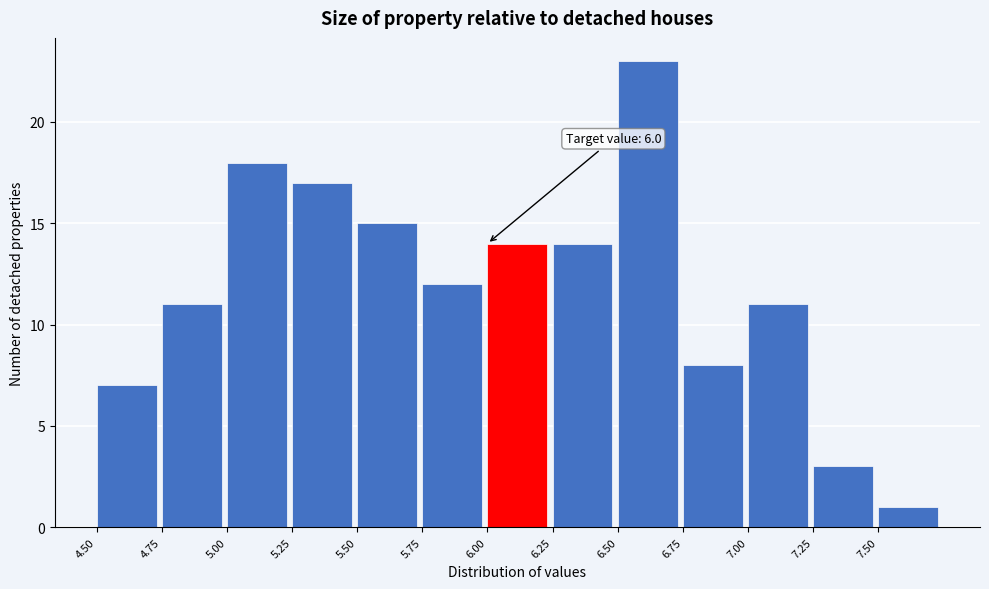

Which range on the x-axis has the tallest bar?

6.50 to 6.75